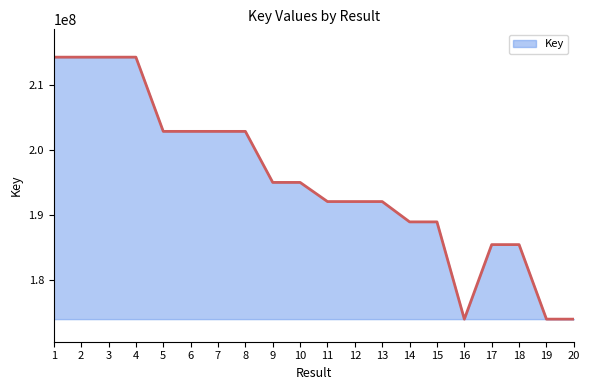

What is the maximum value shown in the chart?

214247500